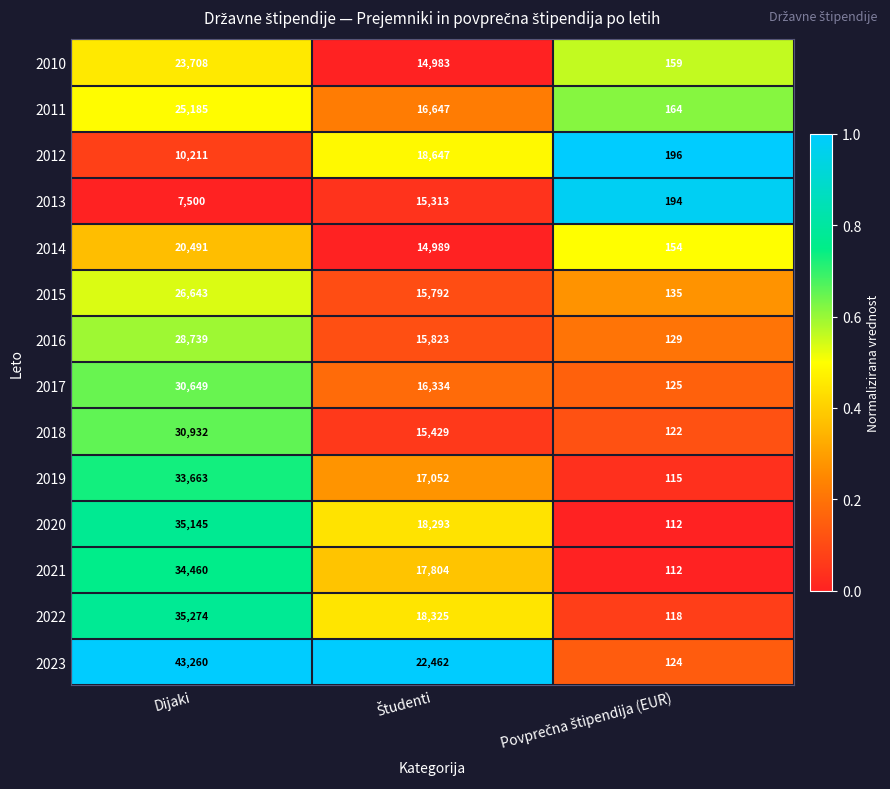

What is the difference between the second highest and minimum values in the 2018 series?

15307